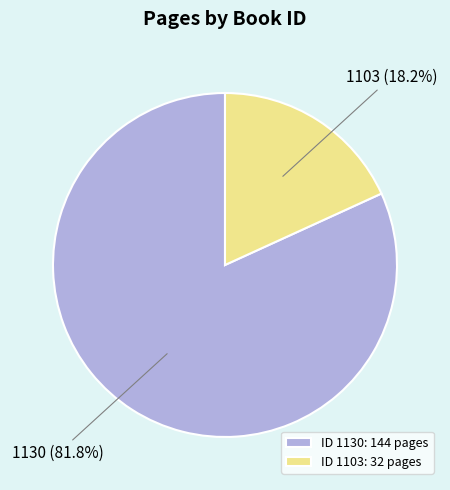

Which slice represents more than half of the pie?

1130